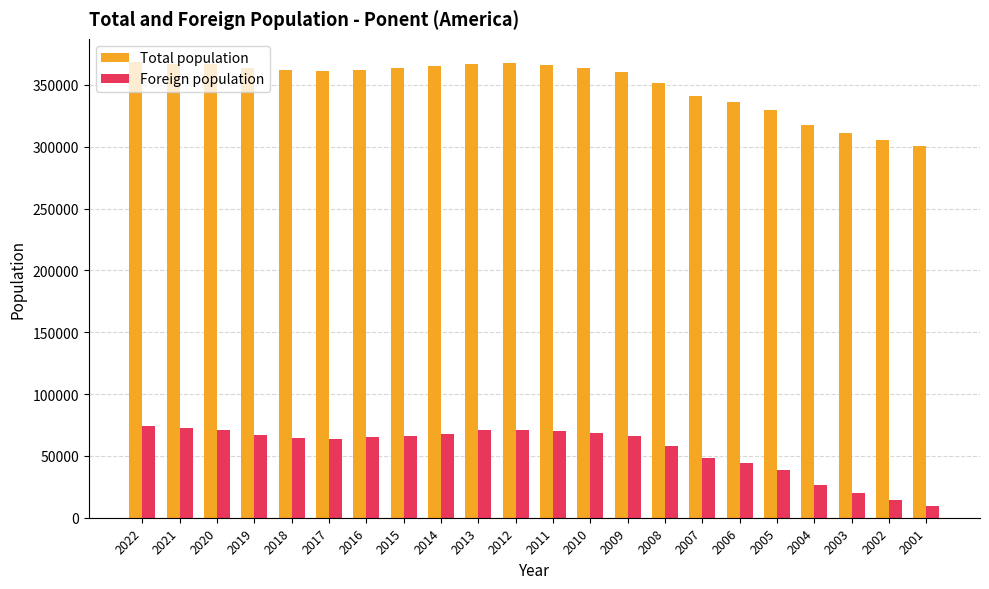

Where does the Foreign population series first go above 65696?

2022